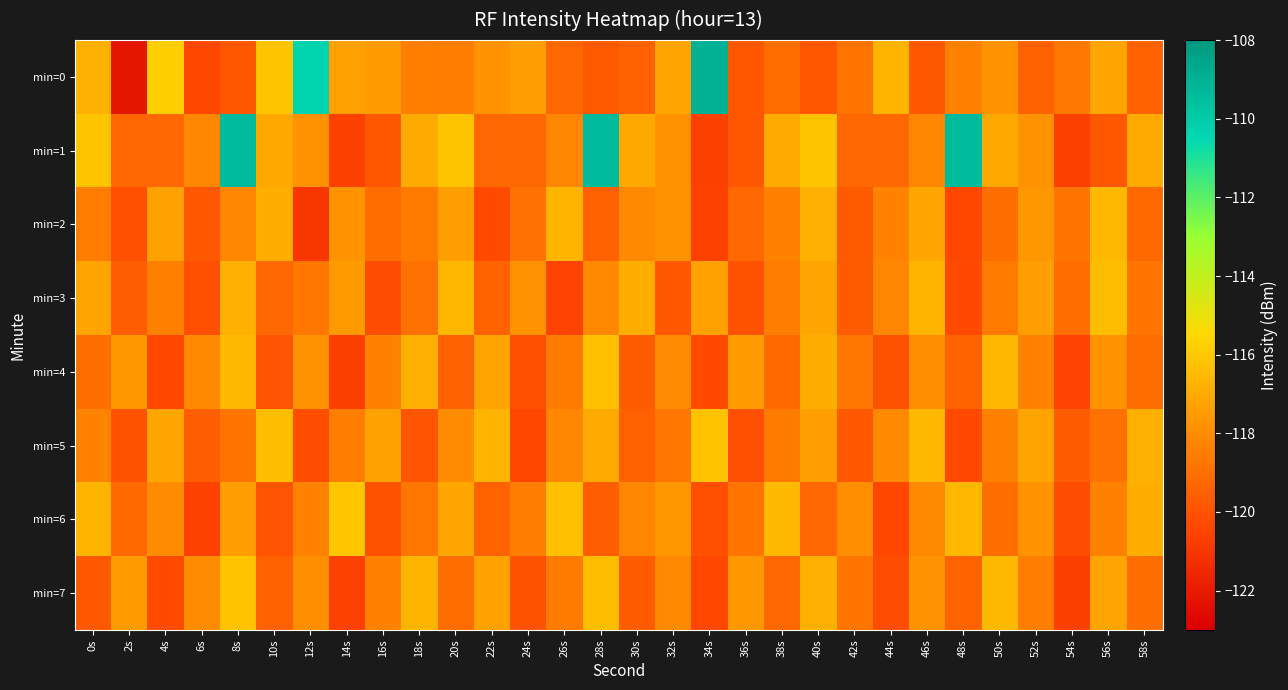

Reading right to left, list all the values displayed in this chart.

min=0: 58s=-119.5	56s=-117.2	54s=-118.7	52s=-119.5	50s=-117.8	48s=-118.4	46s=-119.8	44s=-116.7	42s=-118.8	40s=-119.8	38s=-119.1	36s=-119.9	34s=-109.0	32s=-117.2	30s=-119.5	28s=-119.7	26s=-119.3	24s=-117.4	22s=-117.8	20s=-118.5	18s=-118.5	16s=-117.5	14s=-117.3	12s=-110.4	10s=-116.2	8s=-119.8	6s=-120.3	4s=-115.8	2s=-122.2	0s=-116.8
min=1: 58s=-117.0	56s=-119.8	54s=-120.6	52s=-117.8	50s=-117.0	48s=-109.4	46s=-118.2	44s=-119.3	42s=-119.3	40s=-116.2	38s=-117.0	36s=-119.8	34s=-120.6	32s=-117.8	30s=-117.0	28s=-109.4	26s=-118.2	24s=-119.3	22s=-119.3	20s=-116.2	18s=-117.0	16s=-119.8	14s=-120.6	12s=-117.8	10s=-117.0	8s=-109.4	6s=-118.2	4s=-119.3	2s=-119.3	0s=-116.2
min=2: 58s=-119.2	56s=-116.5	54s=-118.8	52s=-117.6	50s=-119.0	48s=-120.4	46s=-117.1	44s=-118.3	42s=-119.7	40s=-116.8	38s=-118.4	36s=-119.3	34s=-120.6	32s=-117.8	30s=-118.1	28s=-119.5	26s=-116.7	24s=-118.9	22s=-120.3	20s=-117.4	18s=-118.6	16s=-119.1	14s=-117.7	12s=-121.0	10s=-116.9	8s=-118.2	6s=-119.8	4s=-117.3	2s=-120.1	0s=-118.5
min=3: 58s=-118.8	56s=-116.4	54s=-119.1	52s=-117.4	50s=-118.6	48s=-120.3	46s=-116.7	44s=-118.2	42s=-119.7	40s=-117.1	38s=-118.5	36s=-120.0	34s=-117.3	32s=-119.8	30s=-116.9	28s=-118.1	26s=-120.5	24s=-117.8	22s=-119.4	20s=-116.6	18s=-118.9	16s=-120.2	14s=-117.5	12s=-118.7	10s=-119.3	8s=-116.8	6s=-120.1	4s=-118.4	2s=-119.6	0s=-117.2
min=4: 58s=-119.1	56s=-117.7	54s=-120.5	52s=-118.3	50s=-116.6	48s=-119.4	46s=-117.9	44s=-120.0	42s=-118.7	40s=-116.9	38s=-119.2	36s=-117.5	34s=-120.3	32s=-118.0	30s=-119.7	28s=-116.3	26s=-118.6	24s=-120.1	22s=-117.2	20s=-119.5	18s=-116.8	16s=-118.3	14s=-120.7	12s=-117.8	10s=-119.9	8s=-116.5	6s=-118.1	4s=-120.4	2s=-117.6	0s=-119.0
min=5: 58s=-116.8	56s=-118.9	54s=-119.7	52s=-117.2	50s=-118.4	48s=-120.3	46s=-116.5	44s=-118.1	42s=-119.8	40s=-117.4	38s=-118.6	36s=-120.1	34s=-116.2	32s=-118.7	30s=-119.5	28s=-117.0	26s=-118.2	24s=-120.4	22s=-116.7	20s=-118.0	18s=-119.9	16s=-117.3	14s=-118.5	12s=-120.2	10s=-116.4	8s=-118.8	6s=-119.6	4s=-117.1	2s=-120.0	0s=-118.3
min=6: 58s=-116.9	56s=-118.4	54s=-120.2	52s=-117.7	50s=-119.0	48s=-116.6	46s=-118.1	44s=-120.4	42s=-117.9	40s=-119.3	38s=-116.5	36s=-118.8	34s=-120.1	32s=-117.6	30s=-118.2	28s=-119.6	26s=-116.3	24s=-118.5	22s=-119.4	20s=-117.1	18s=-118.7	16s=-120.0	14s=-116.1	12s=-118.3	10s=-119.9	8s=-117.4	6s=-120.6	4s=-118.0	2s=-119.2	0s=-116.7
min=7: 58s=-119.0	56s=-117.2	54s=-120.7	52s=-118.5	50s=-116.5	48s=-119.4	46s=-117.8	44s=-120.2	42s=-118.8	40s=-116.8	38s=-119.3	36s=-117.6	34s=-120.4	32s=-118.1	30s=-119.7	28s=-116.4	26s=-118.6	24s=-120.0	22s=-117.3	20s=-119.1	18s=-116.7	16s=-118.4	14s=-120.6	12s=-117.9	10s=-119.5	8s=-116.2	6s=-118.0	4s=-120.3	2s=-117.5	0s=-119.8